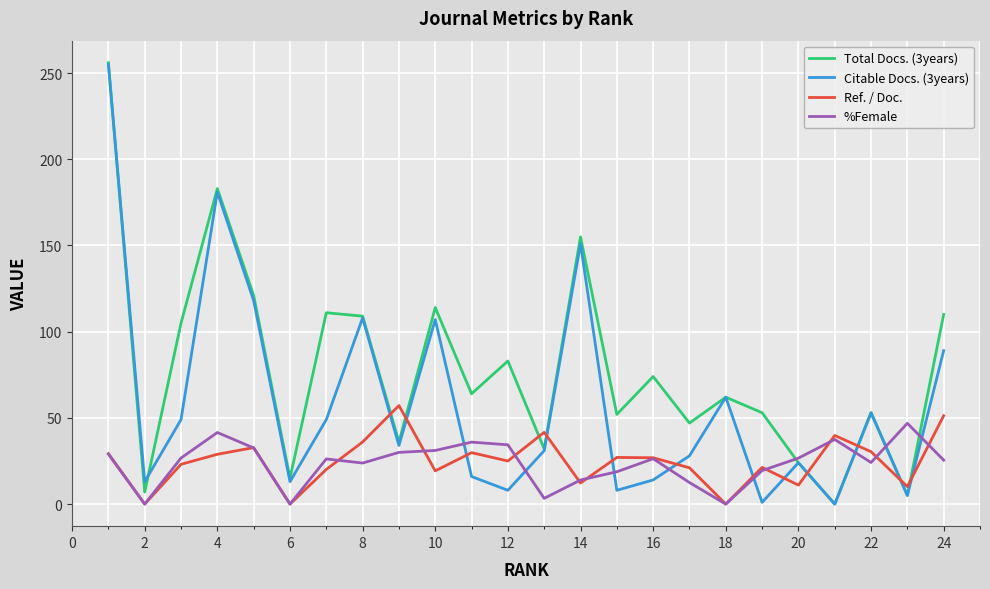

What is the greatest value displayed?

256.0